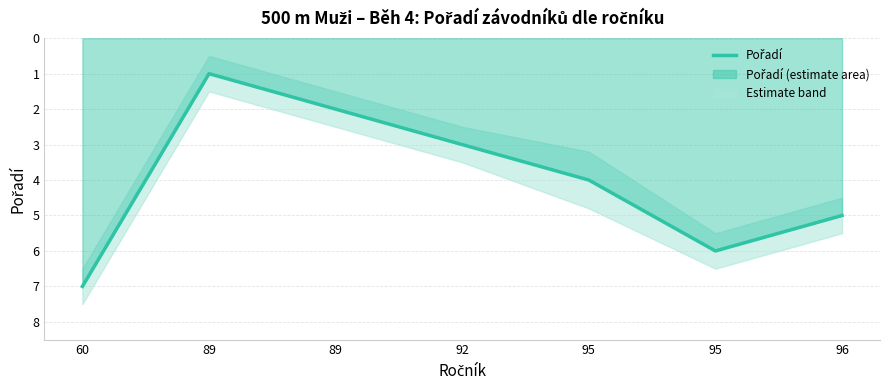

What is the ratio of the value at 96 to the value at 92?

1.7